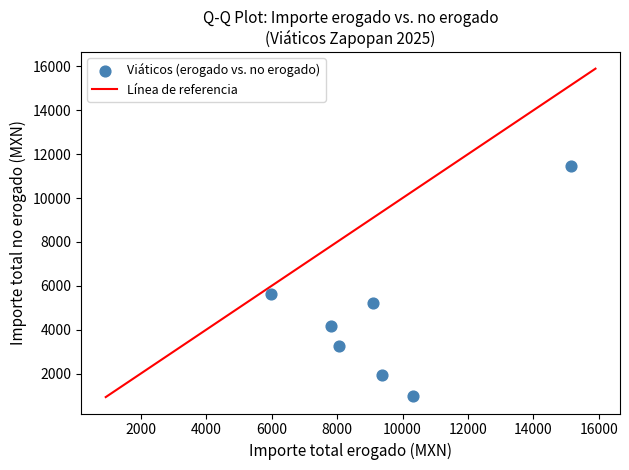

What Y value in the scatter plot is closest to 6223?

5652.0